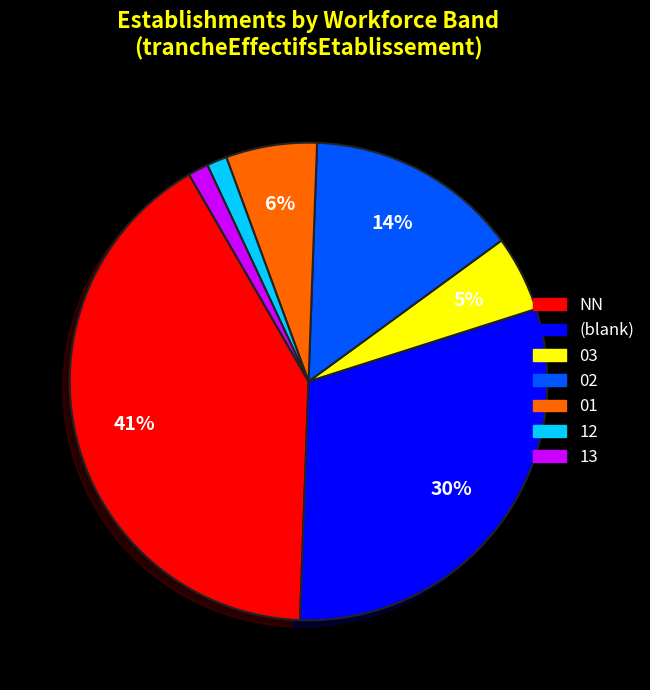

Is it true that 02 is 60% of the pie?

False